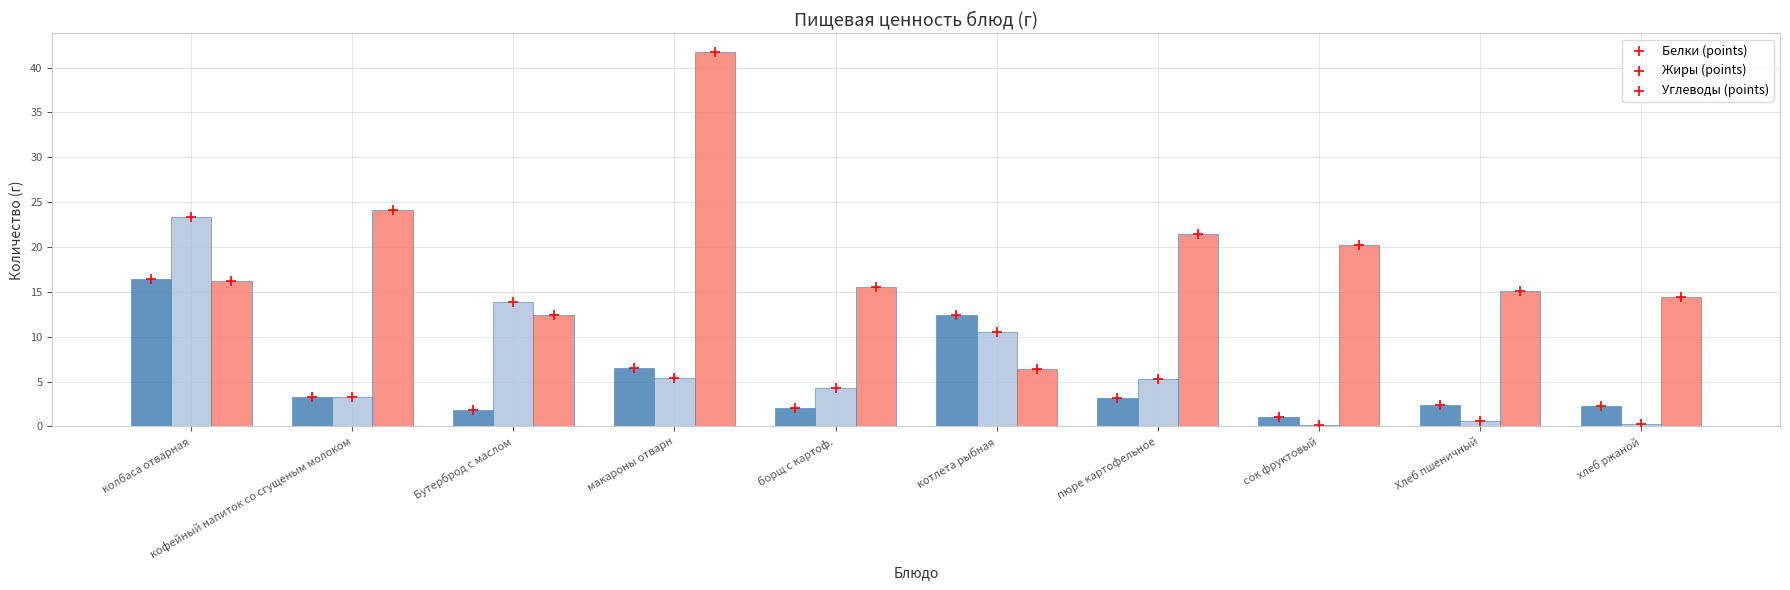

Which series contains the highest Y value?

Углеводы